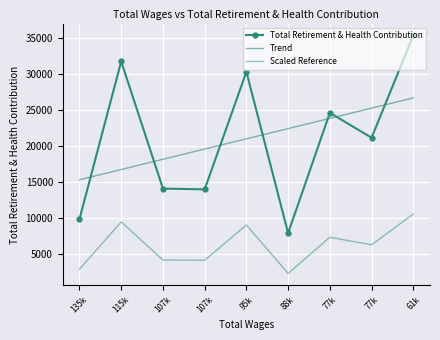

True or false: Scaled Reference has a value of 4202.7 at 107k.

True